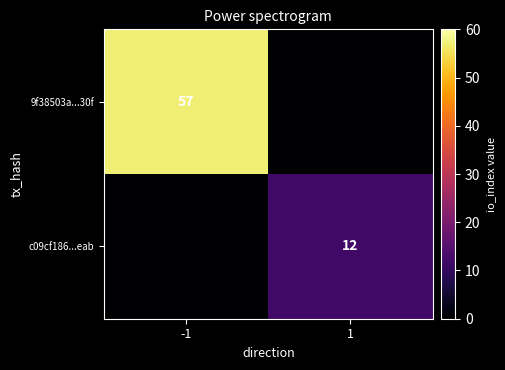

True or false: 9f38503a...30f has a value of 85 at -1.

False